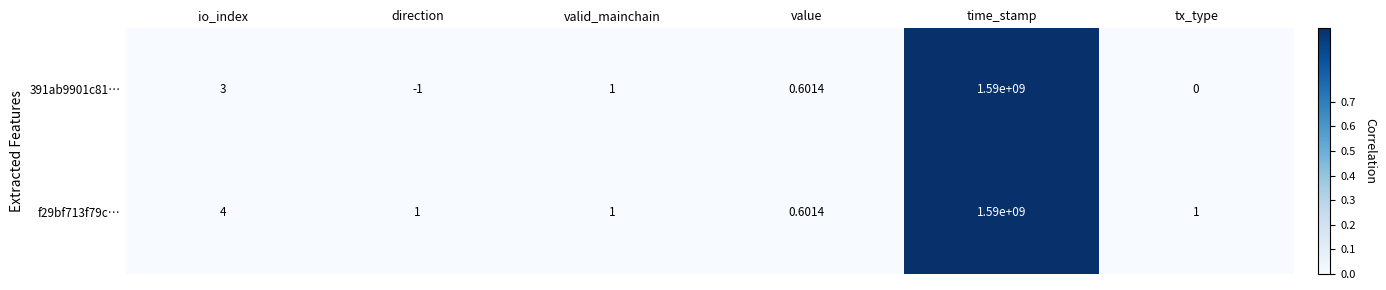

Which category has the highest value in the f29bf713f79c… series?

time_stamp